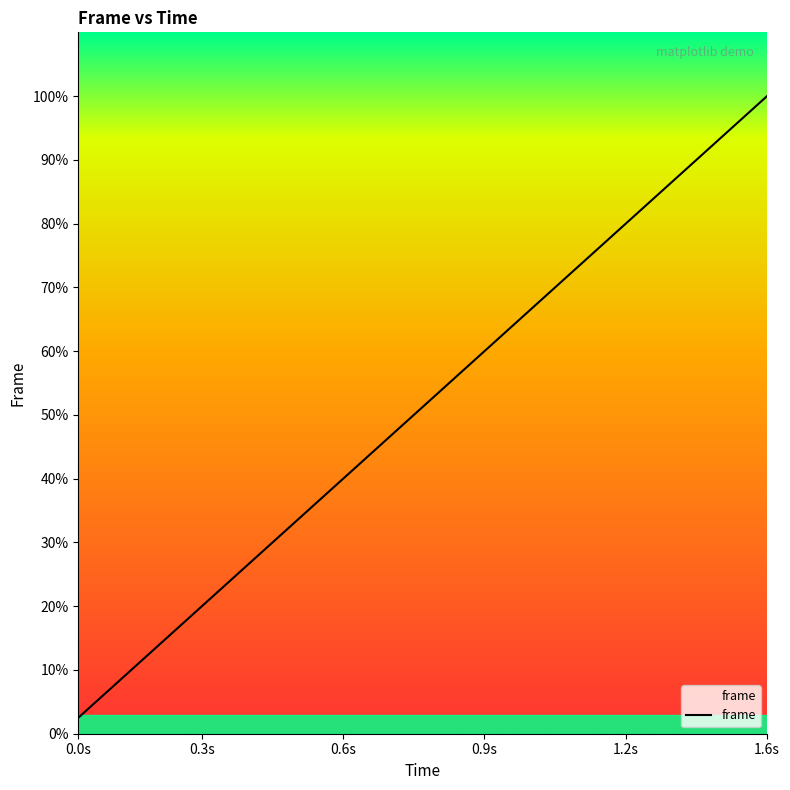

At which label is the value closest to 20?

19